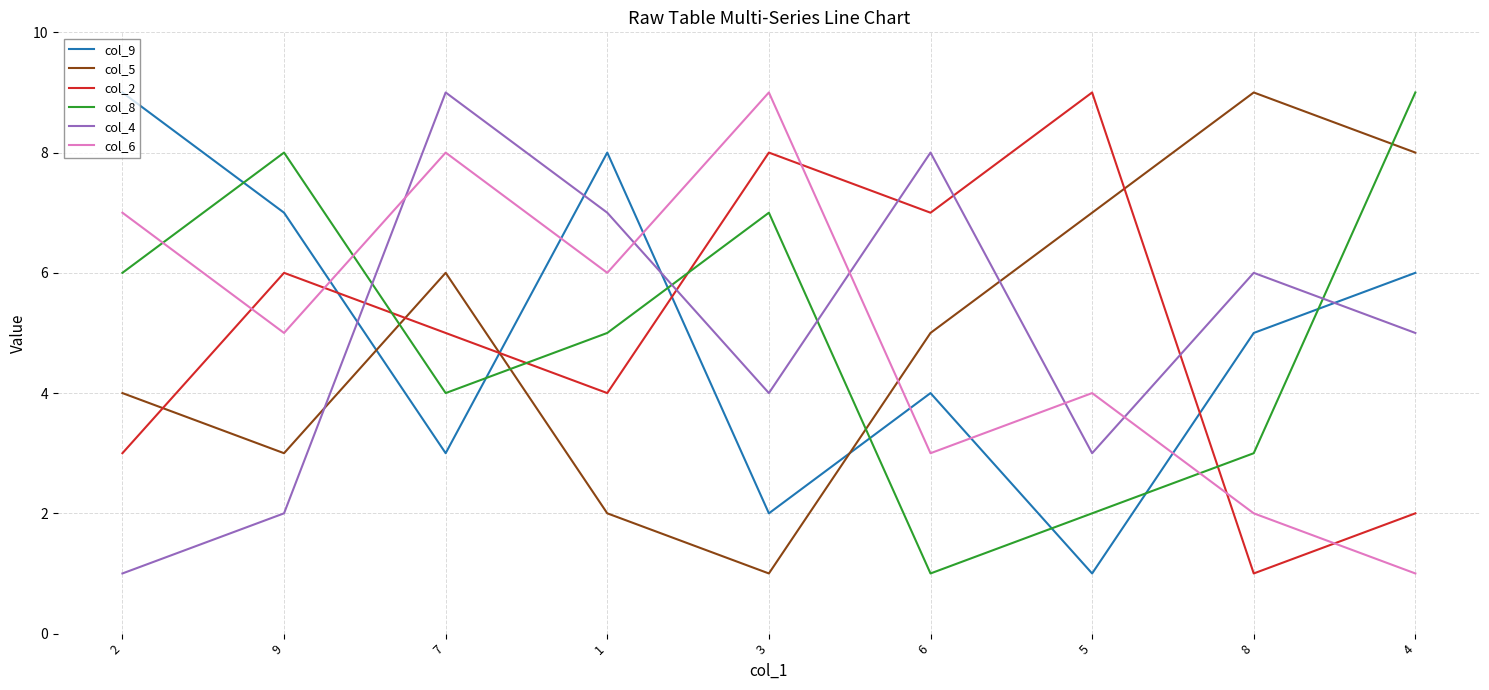

How many categories are shown in the chart?

9